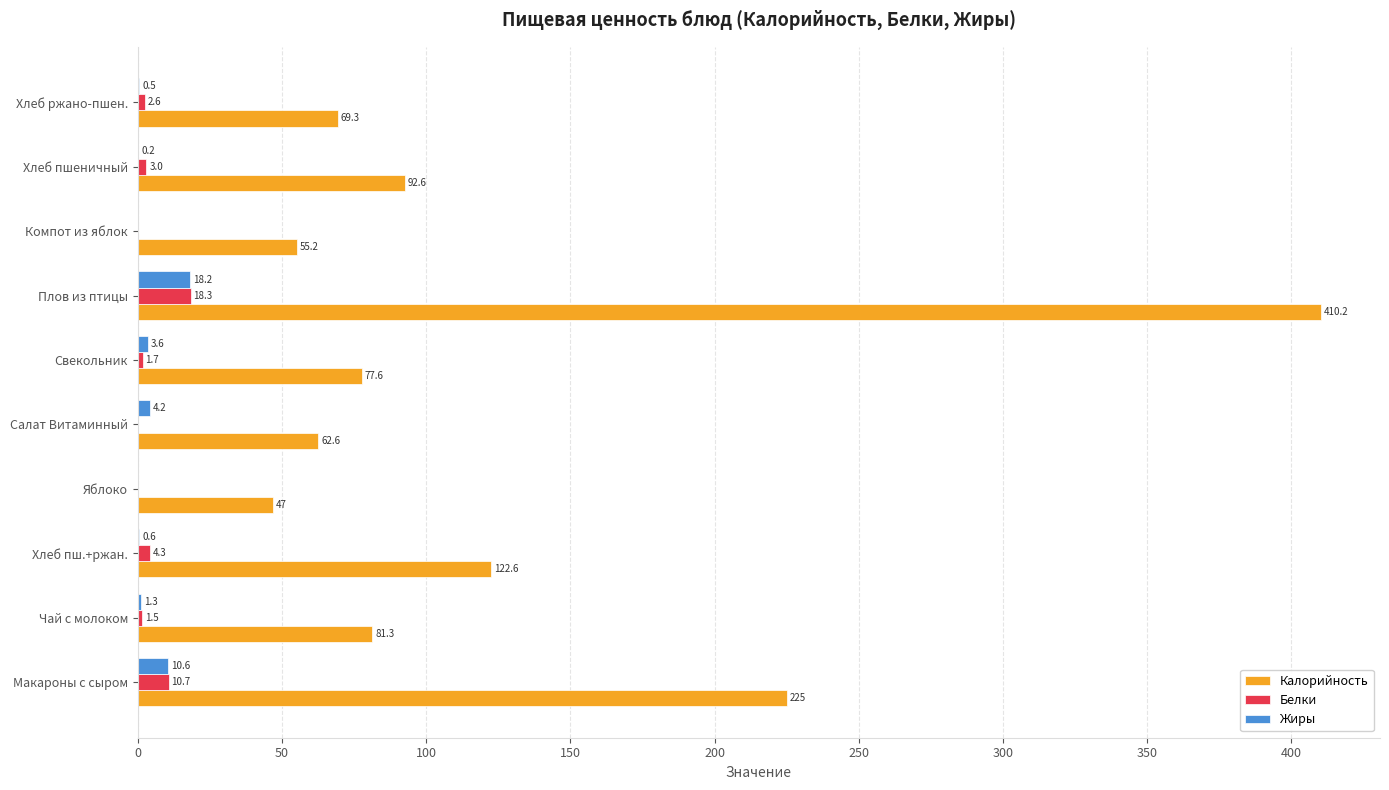

Is it true that Жиры equals 4.2 at Салат Витаминный?

True